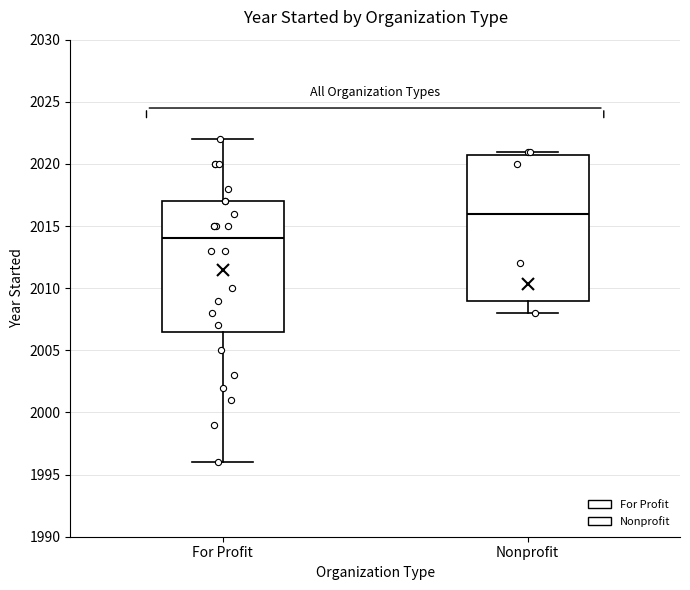

Which box has the highest median line?

Nonprofit